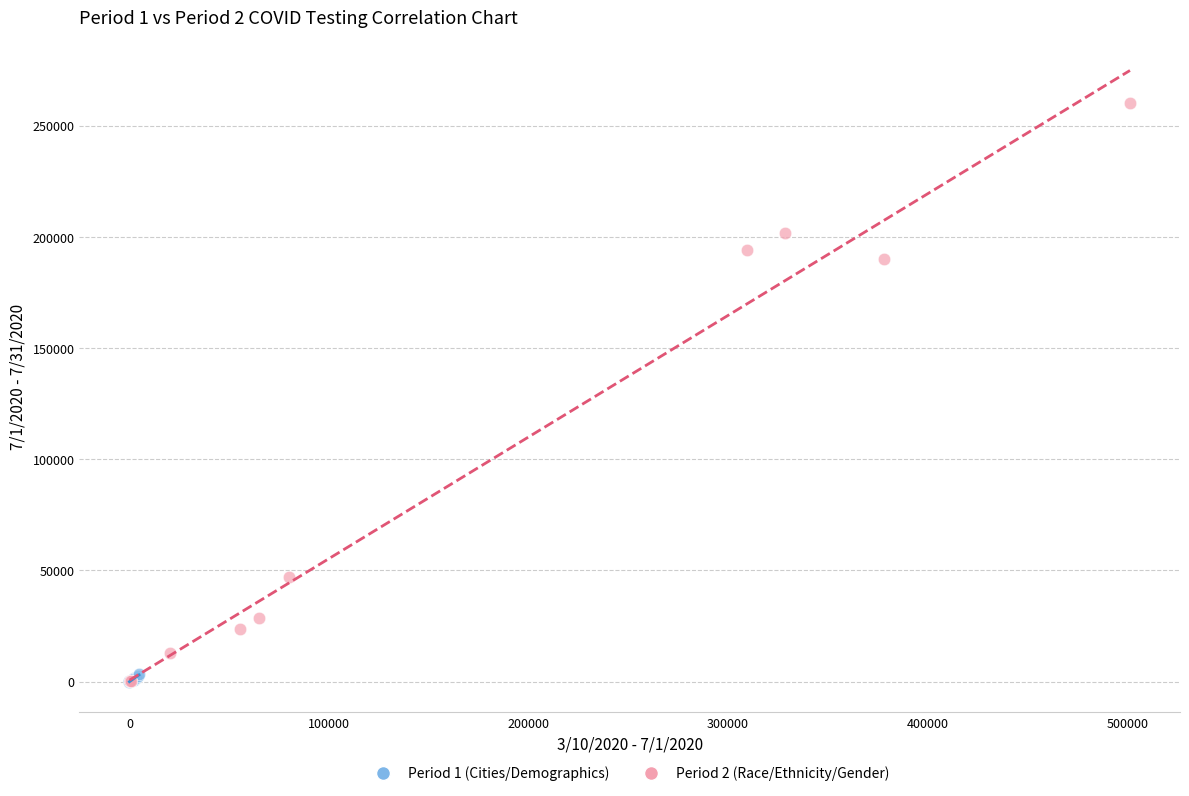

Which series contains the highest Y value?

Period 2 (Race/Ethnicity/Gender)